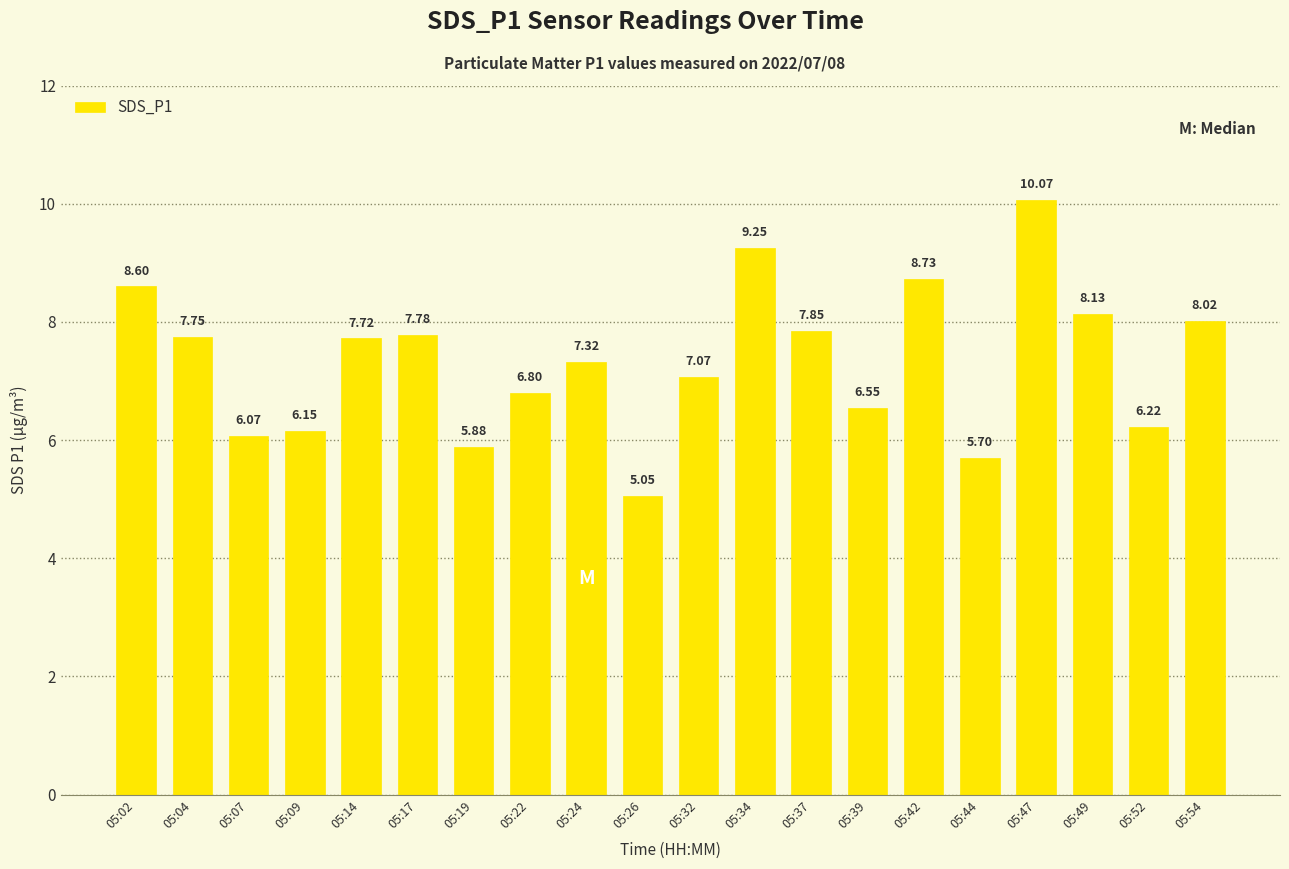

How many bars are there in total?

20